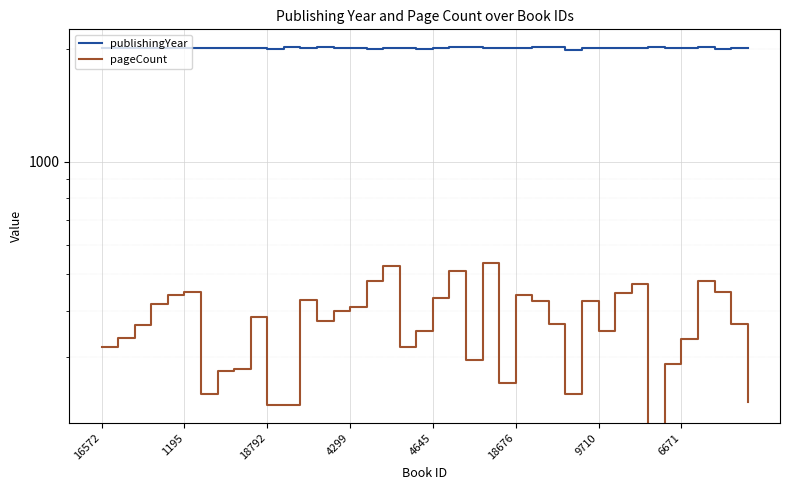

What is the label of the 24th point from the right?

16